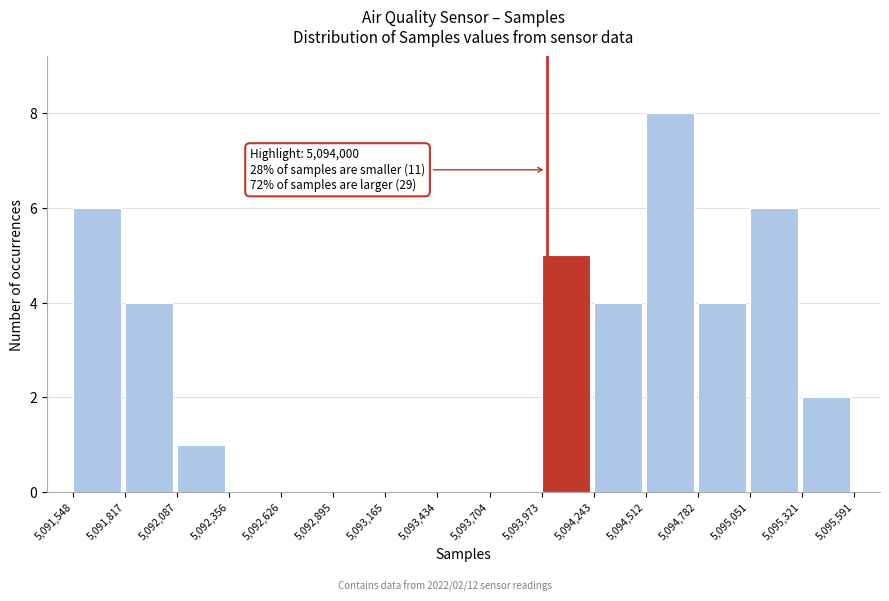

Over which range of the x-axis is the bar tallest?

5,094,512 to 5,094,782